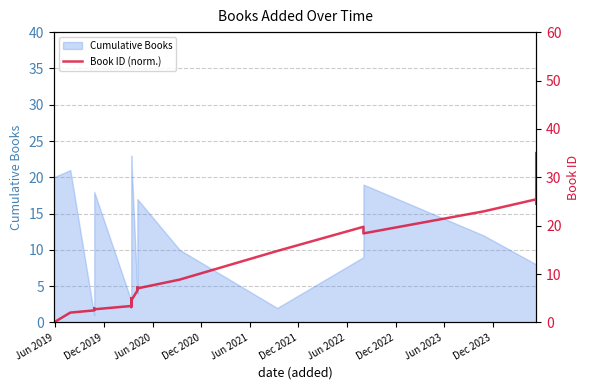

What is the label of the 18th point from the right?

Dec 2021